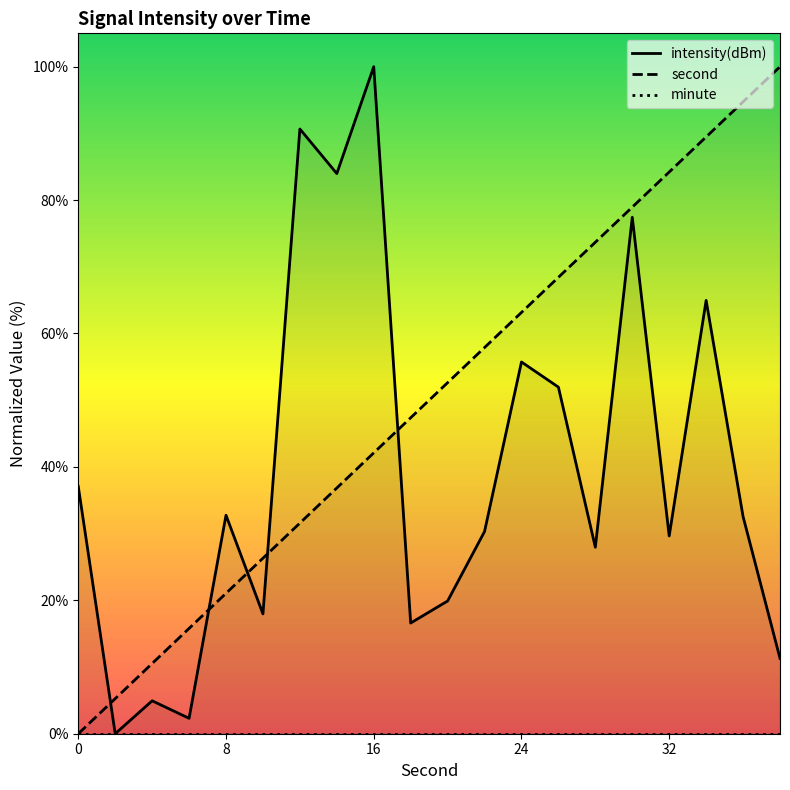

Count the number of data series in this chart.

3